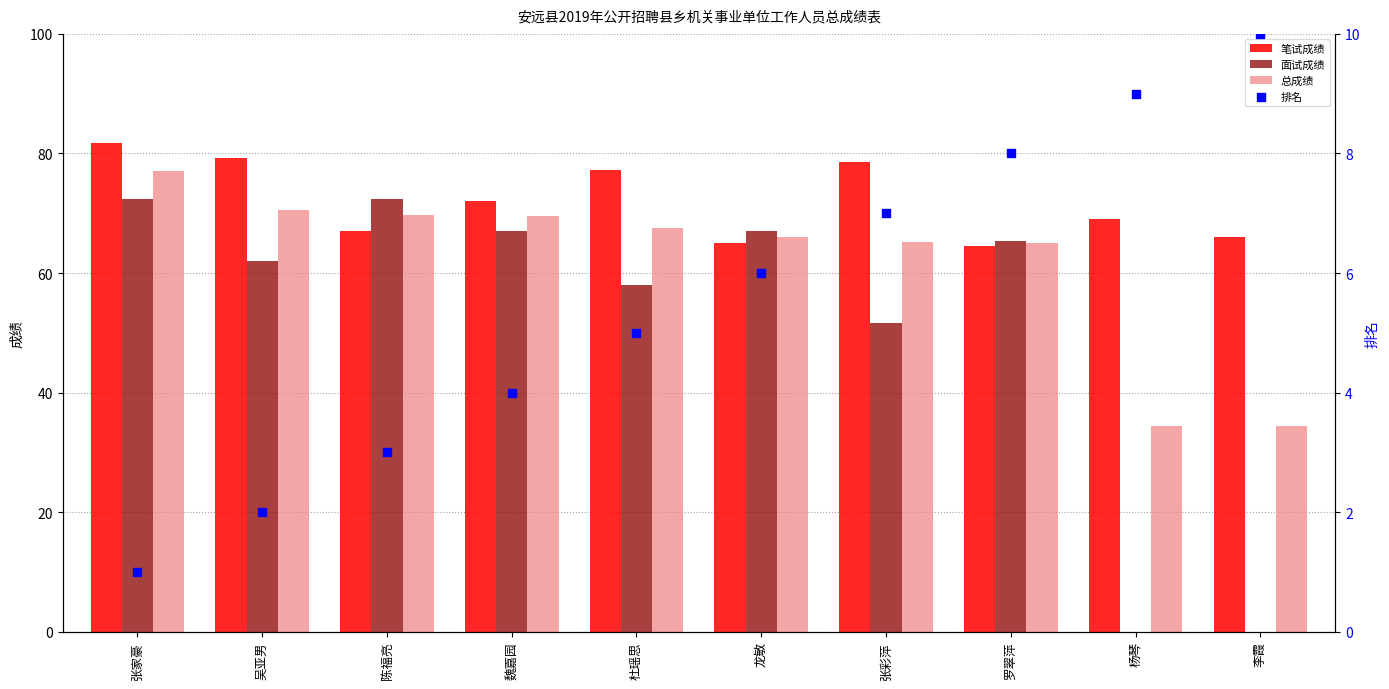

Which series contains the lowest Y value?

面试成绩